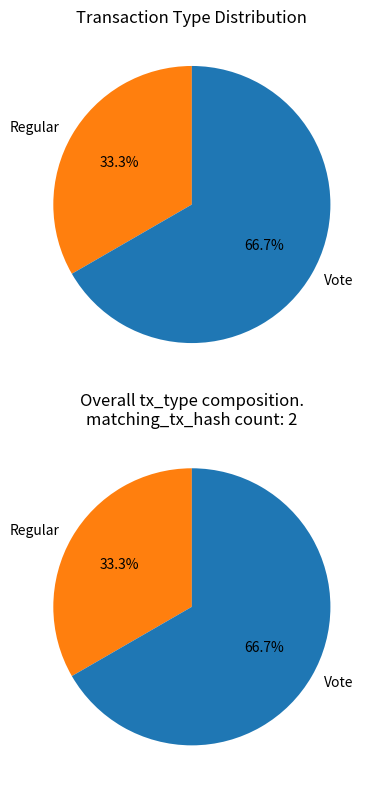

What is the largest slice in the pie chart?

Vote